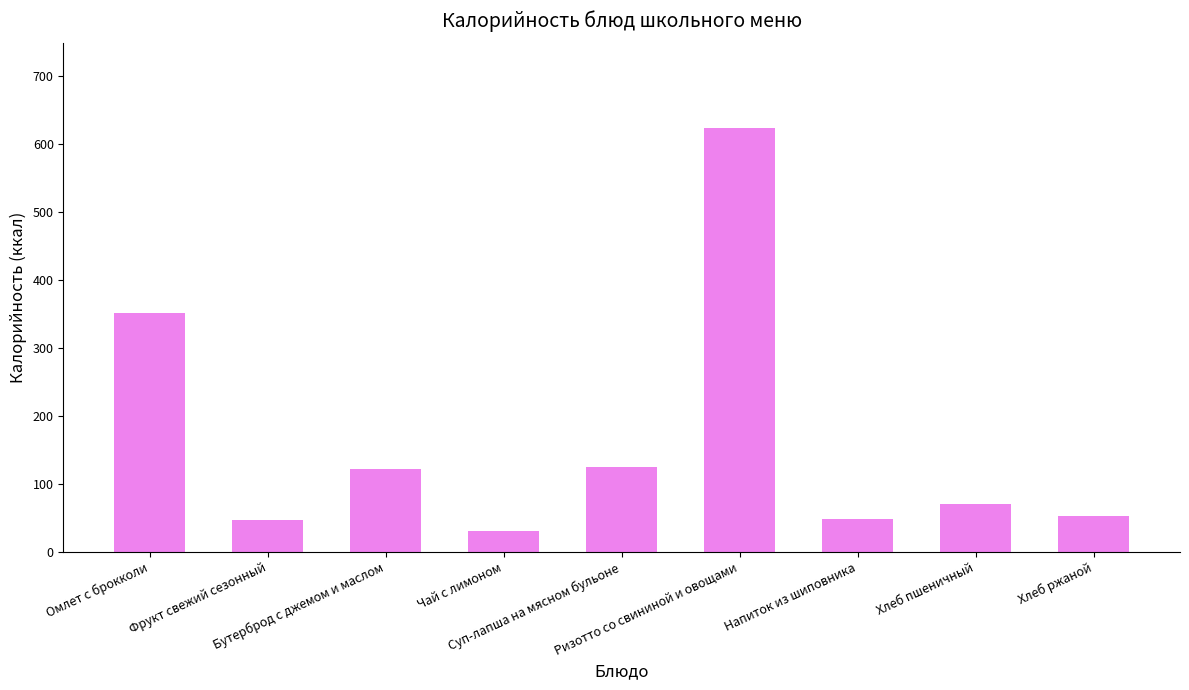

What is the sum of all values?

1470.2